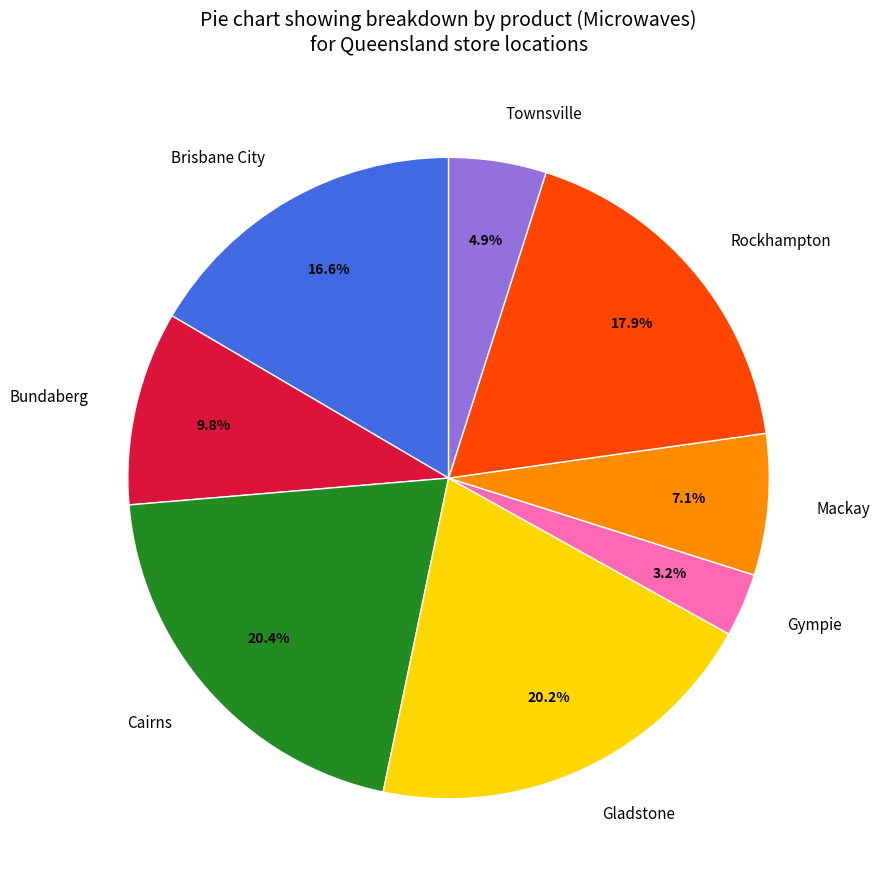

To the nearest percent, what percentage of the pie is Townsville?

5%